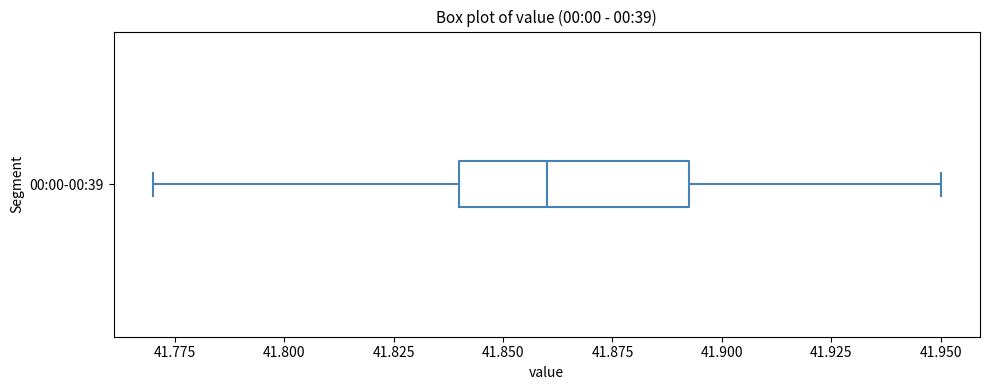

Where is the right edge of the box for 00:00-00:39 on the x-axis? The values are not printed on the chart, so give them approximately, as read against the axis.

41.895